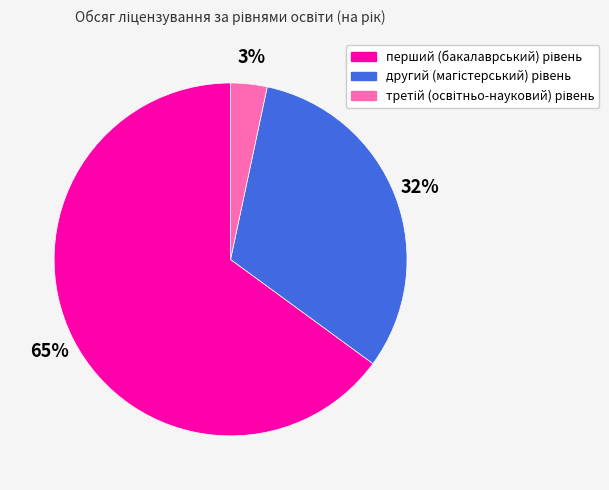

Is there a majority slice in this chart?

Yes